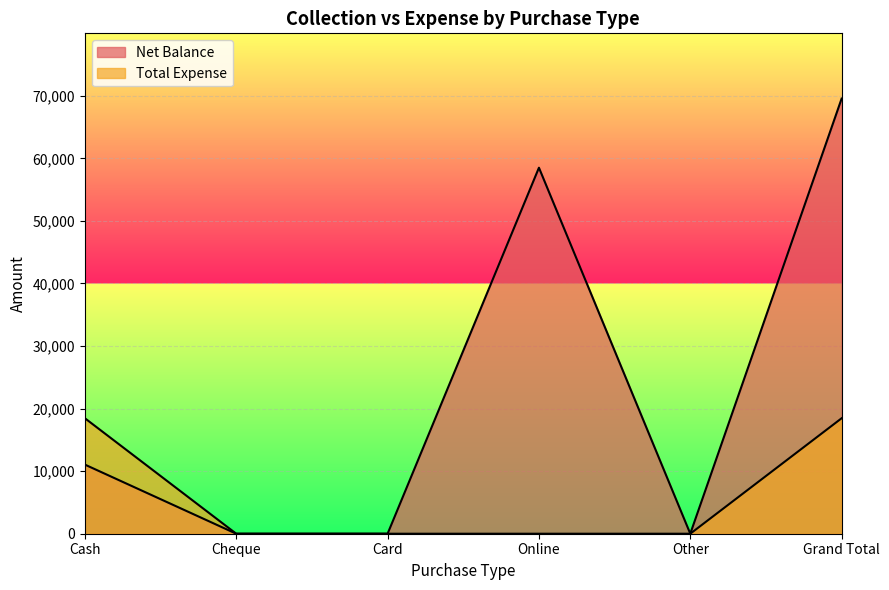

At which label does Net Balance first exceed 11045?

Online